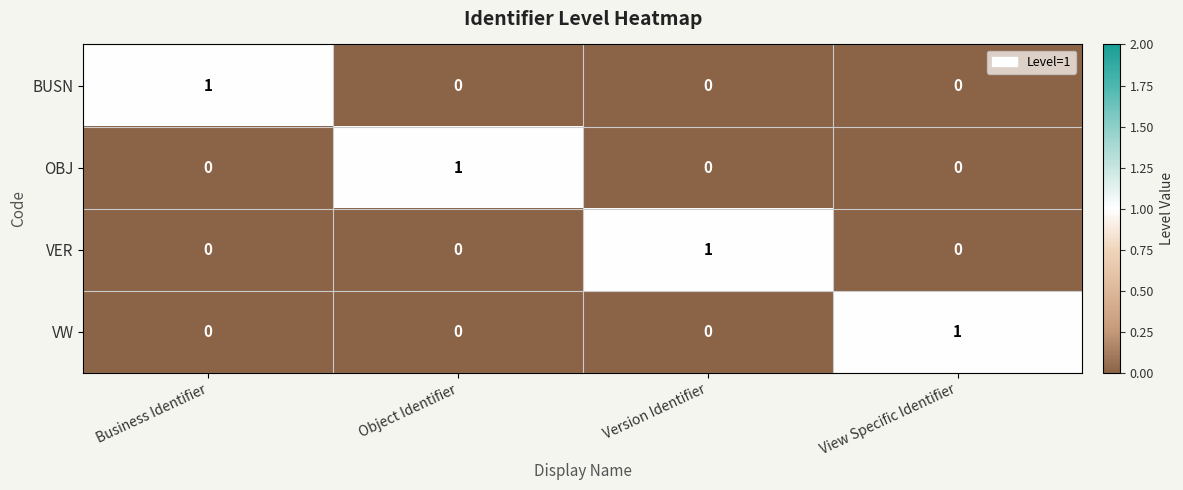

How many series are shown in this chart?

4